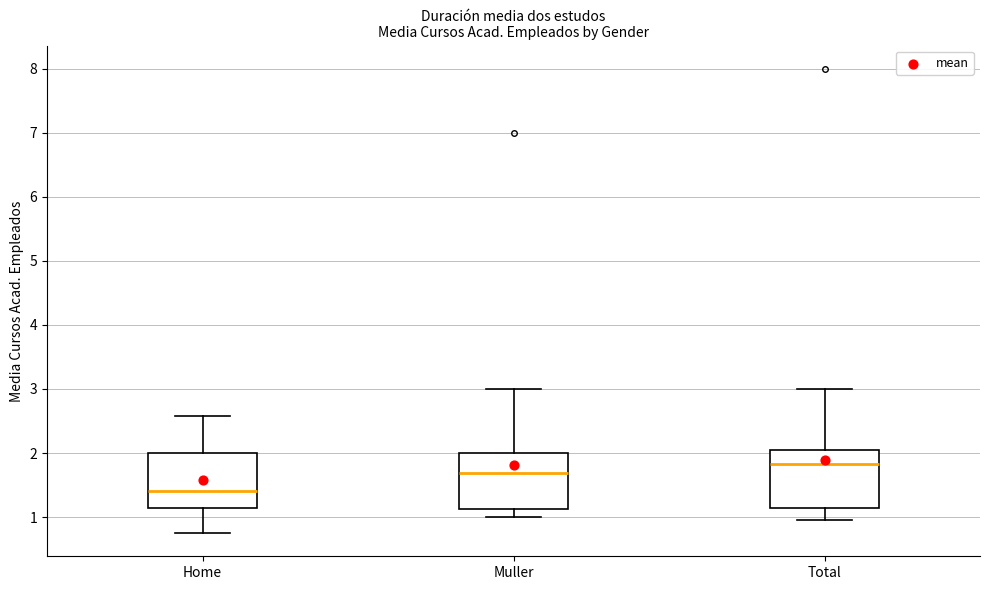

Which box's median line is the highest?

Total